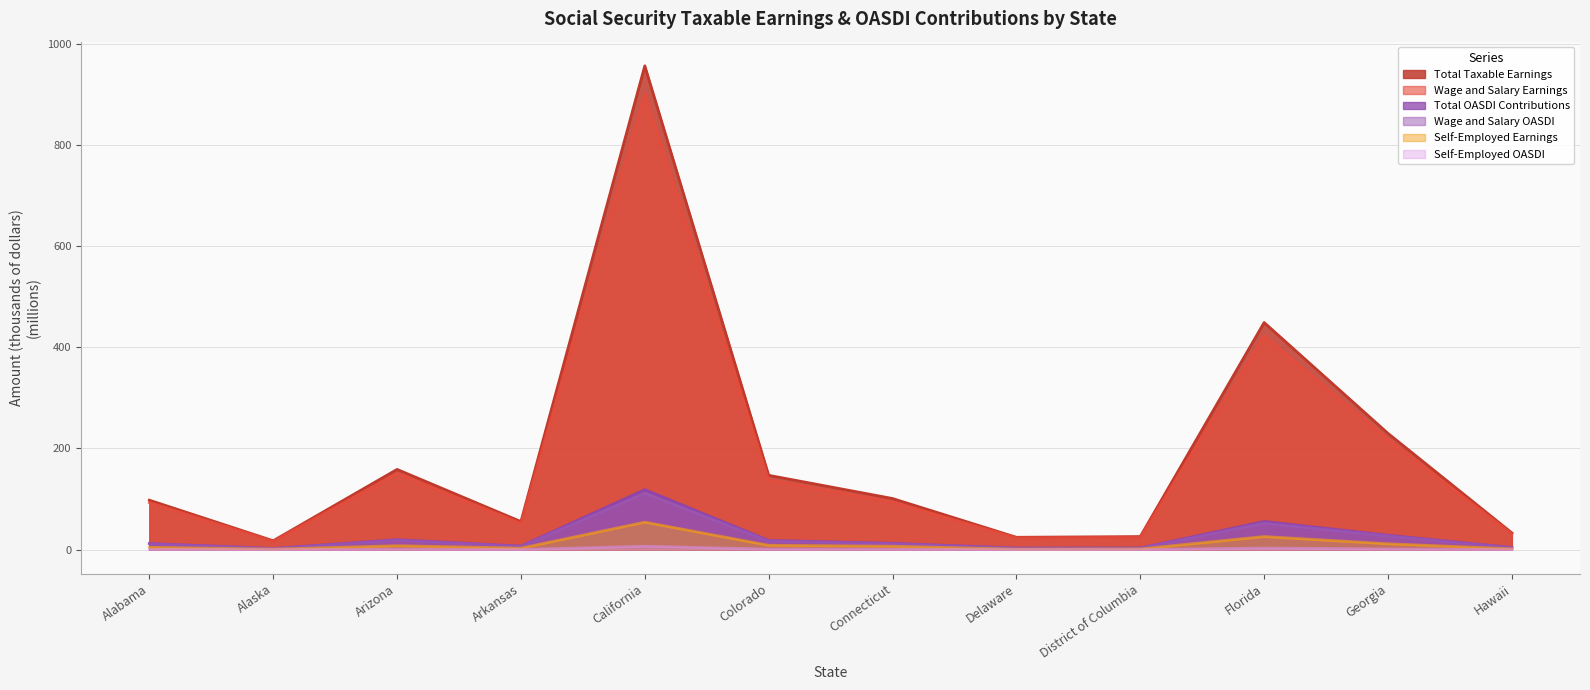

Which series has the largest total across all categories?

Total Taxable Earnings